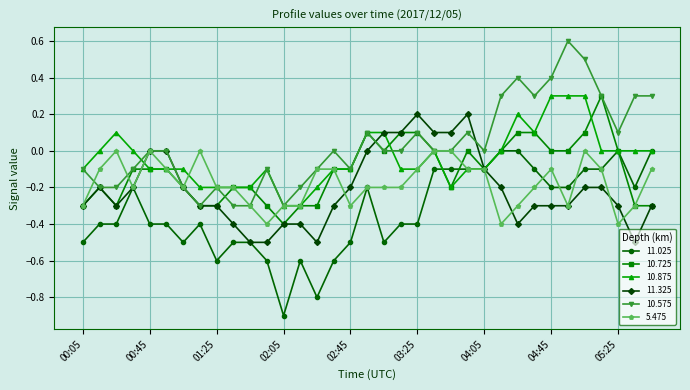

What is the maximum value shown in the chart?

0.6